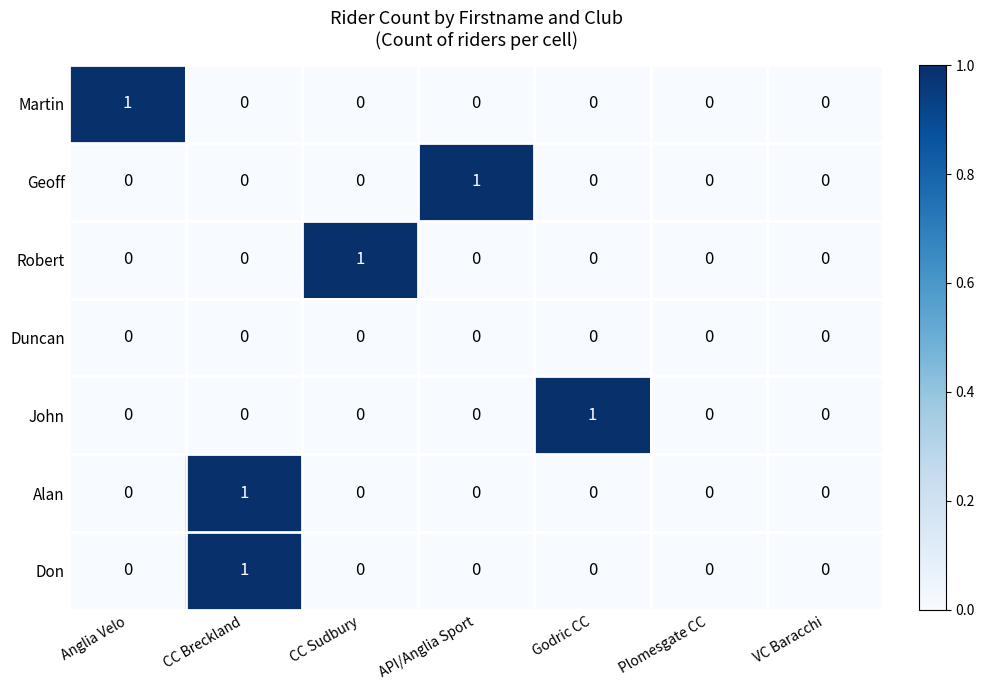

At which category is the sum across all series the highest?

CC Breckland